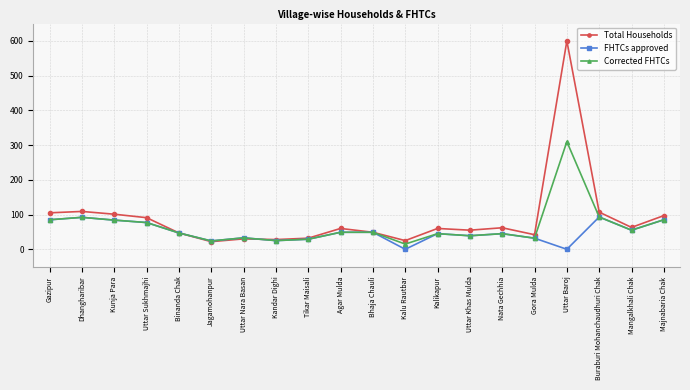

What is the difference between the second highest and second lowest values in the Total Households series?

84